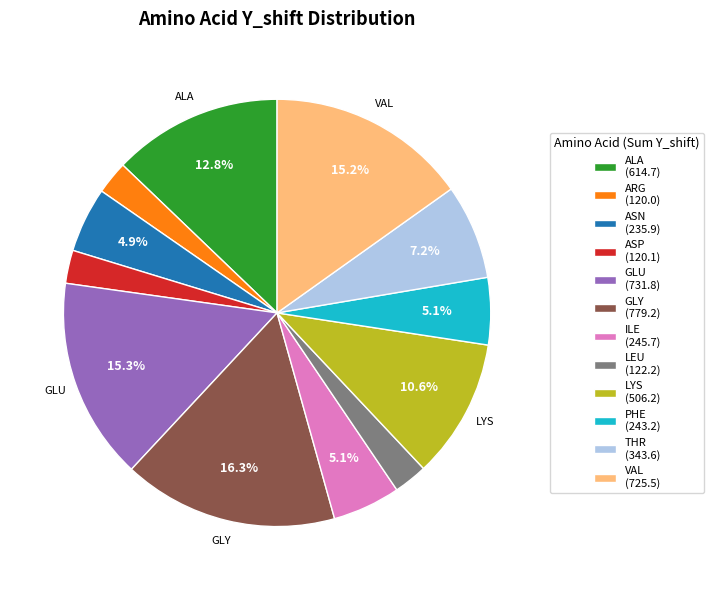

Does any single category account for the majority?

No